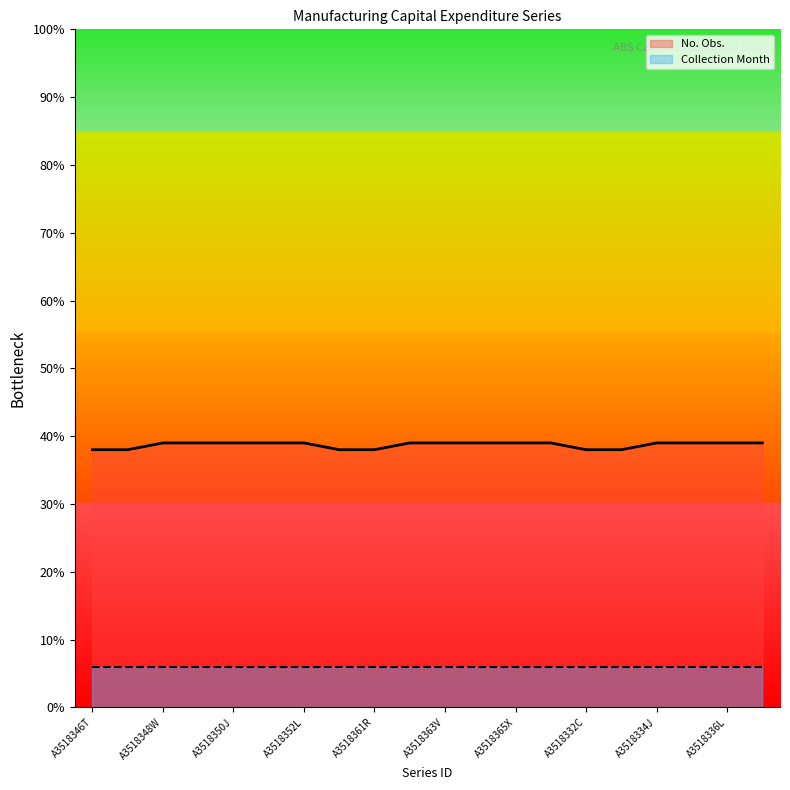

Rank the categories by value from highest to lowest.

A3518348W, A3518349X, A3518350J, A3518351K, A3518352L, A3518362T, A3518363V, A3518364W, A3518365X, A3518366A, A3518334J, A3518335K, A3518336L, A3518337R, A3518346T, A3518347V, A3518360L, A3518361R, A3518332C, A3518333F